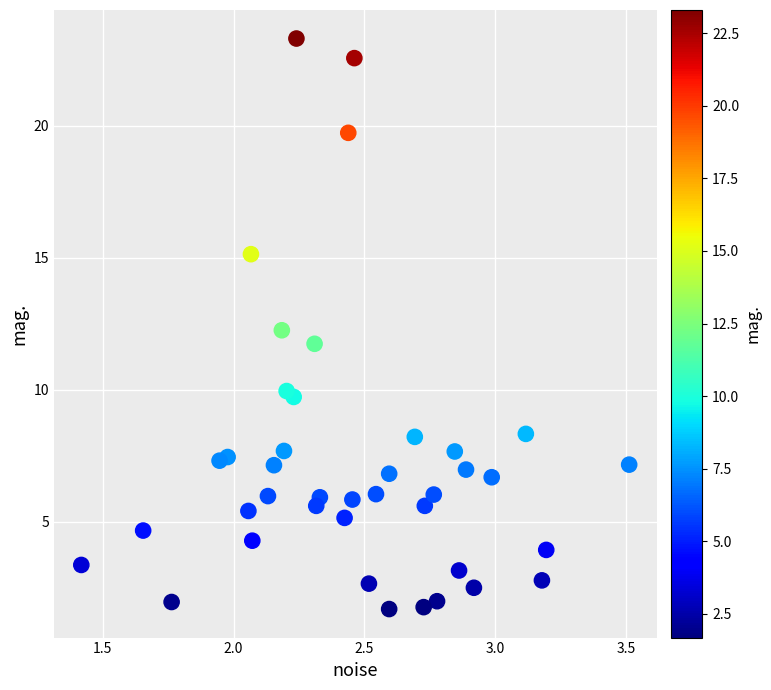

What is the range of Y values (max minus min)?

21.6